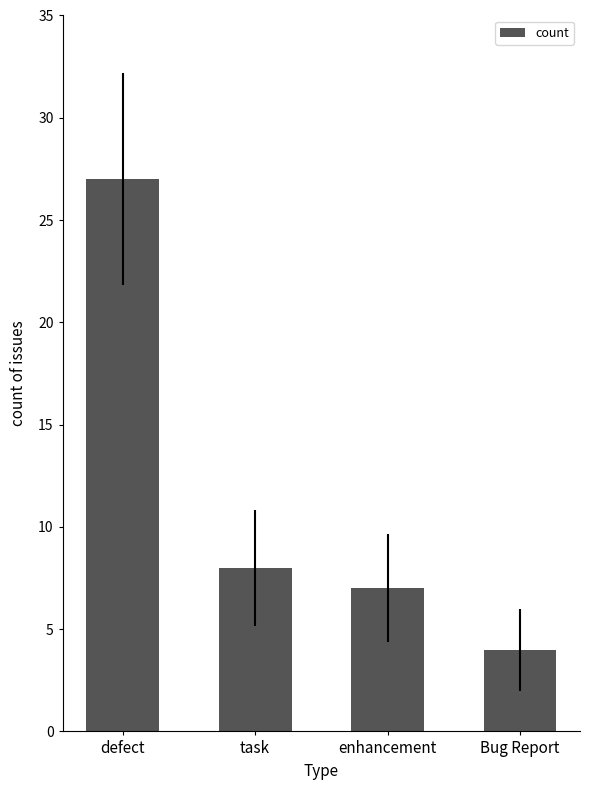

Where does the data first go above 8?

defect